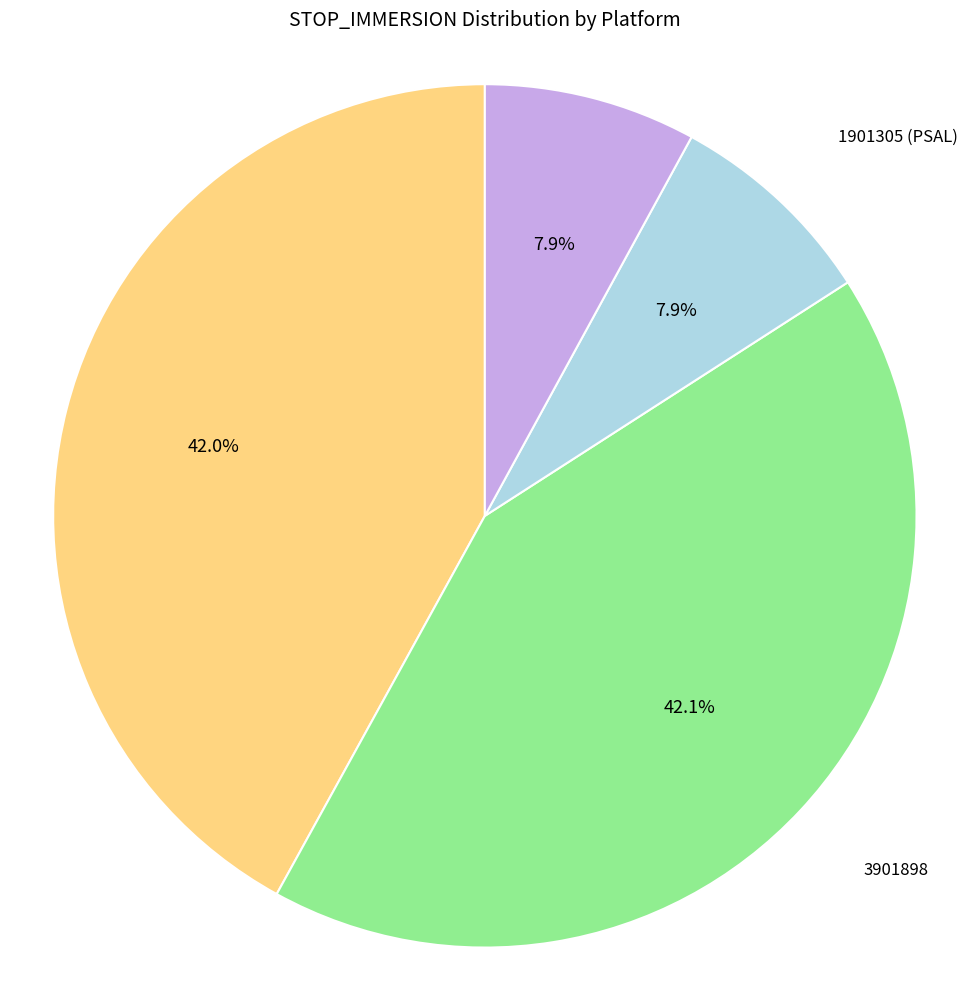

Does any single category account for the majority?

No